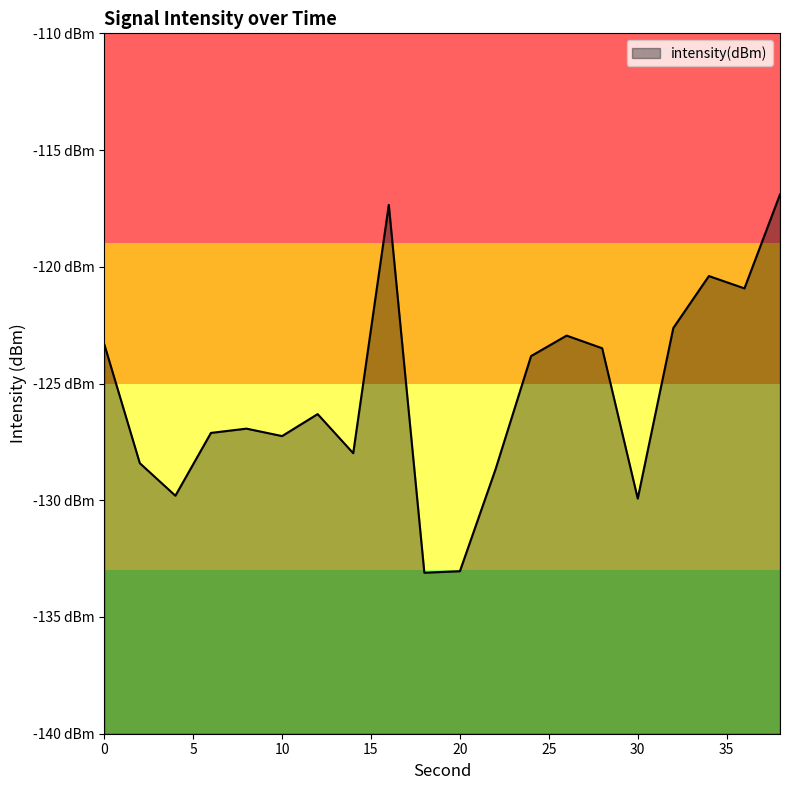

How many distinct data groups are displayed?

1